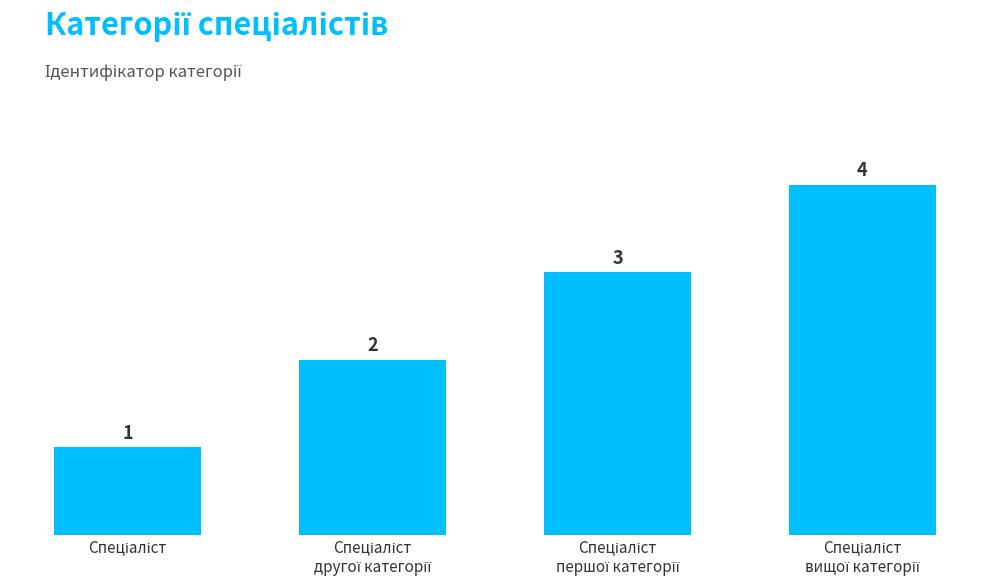

How many values are between 2 and 4?

3